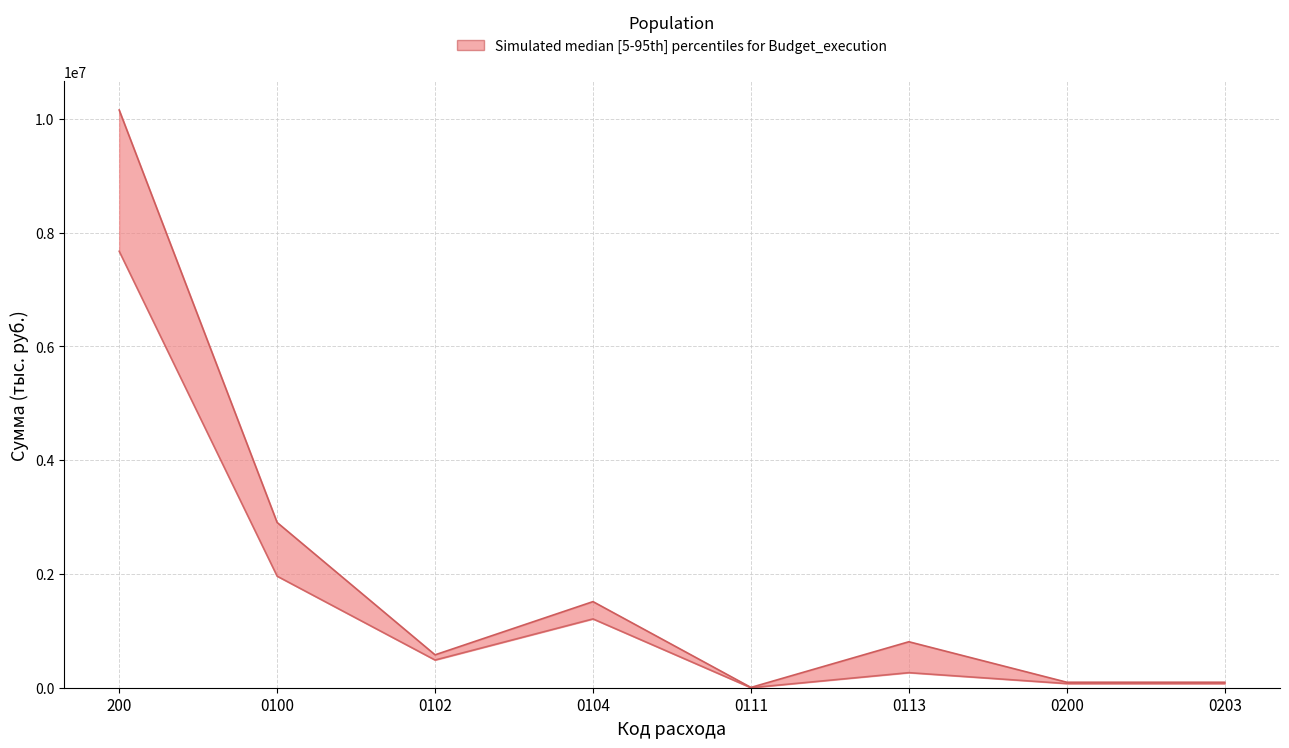

What position from the left is 0113?

6